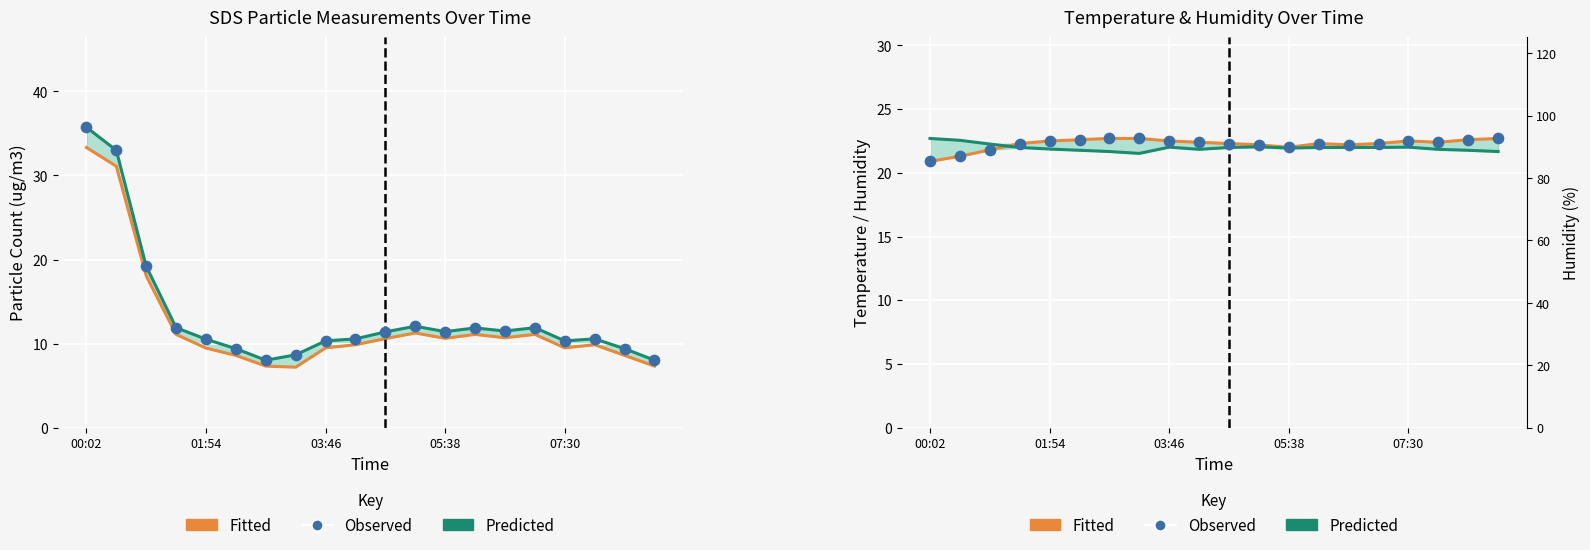

What is the total value across all series at 14?

88.6